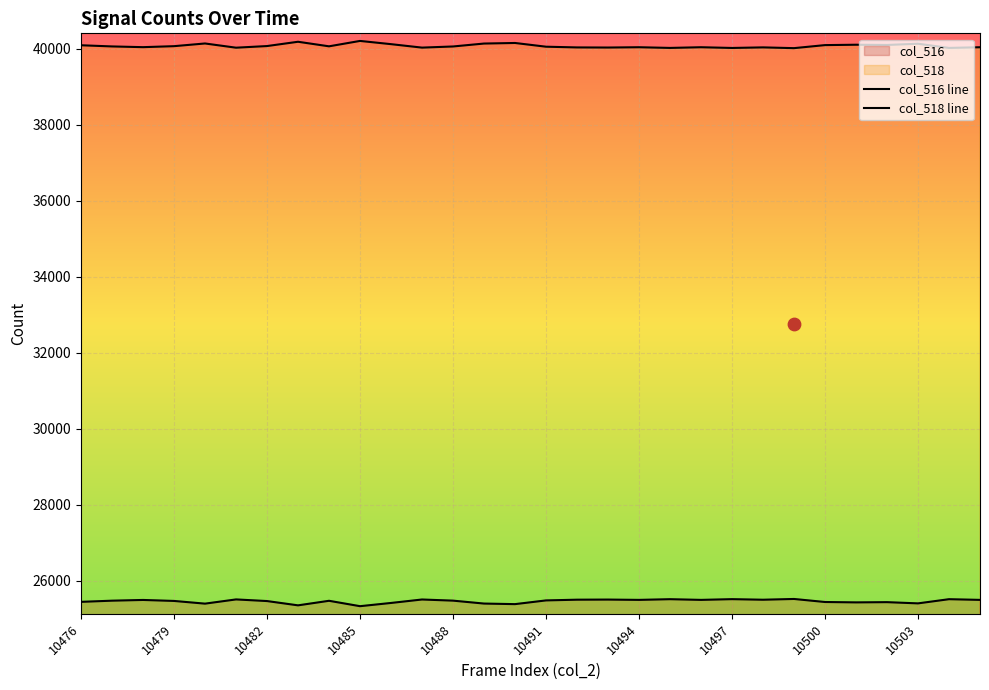

At how many categories does at least one series exceed 27633?

30